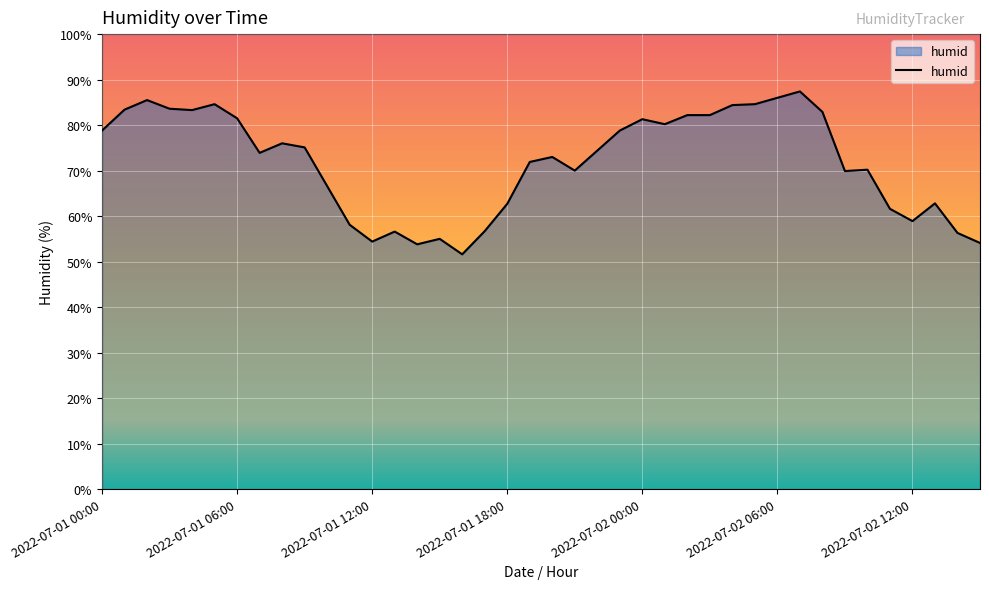

What is the maximum value shown in the chart?

87.4